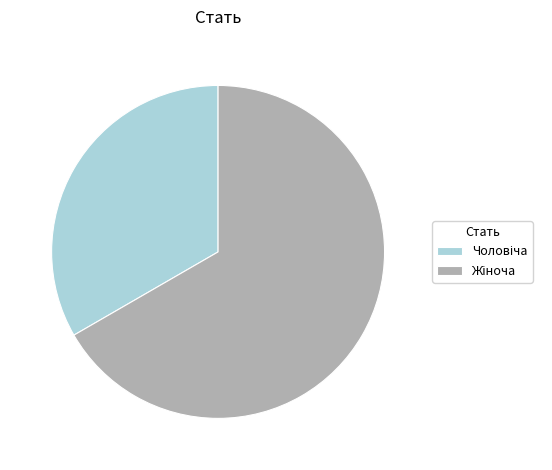

How many segments does this pie chart have?

2